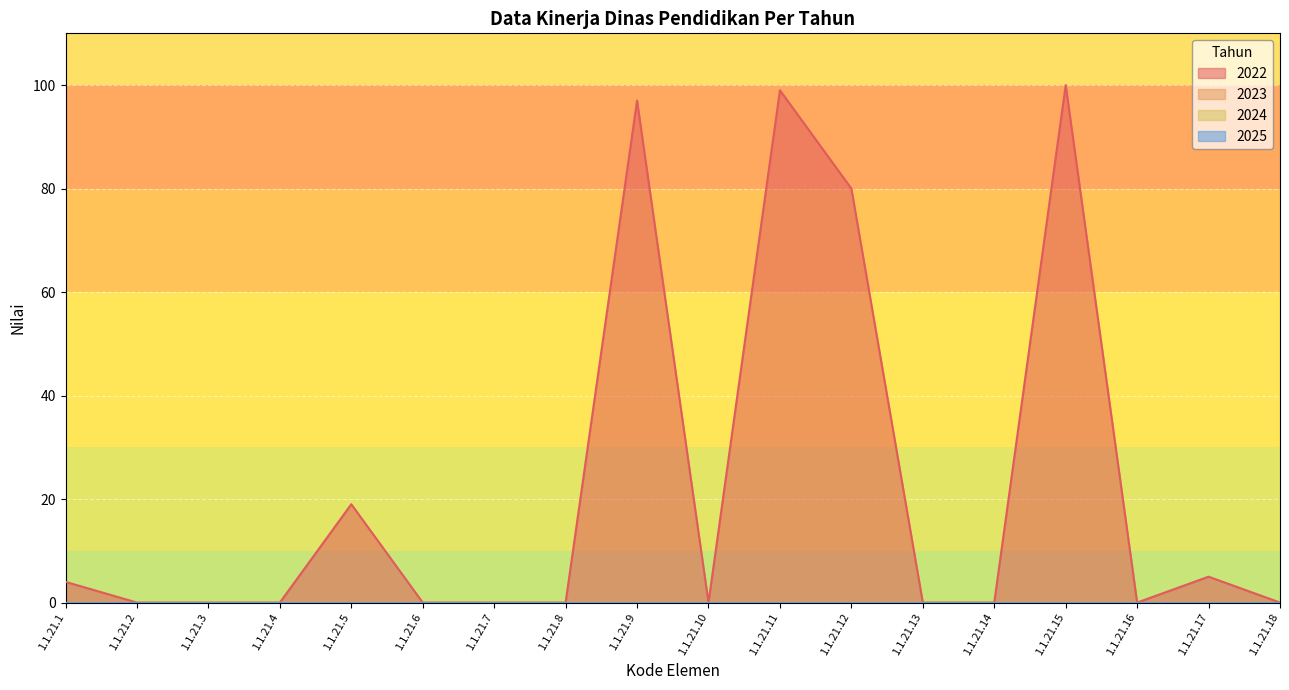

Which series has the largest total across all categories?

2022